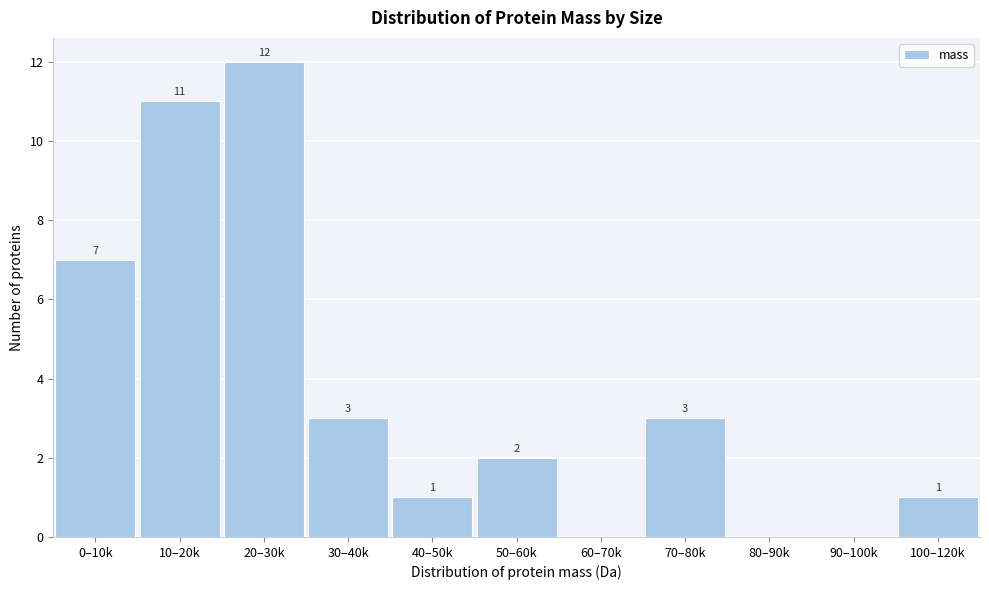

Reading right to left, extract all data points from this chart.

100–120k=1	90–100k=0	80–90k=0	70–80k=3	60–70k=0	50–60k=2	40–50k=1	30–40k=3	20–30k=12	10–20k=11	0–10k=7